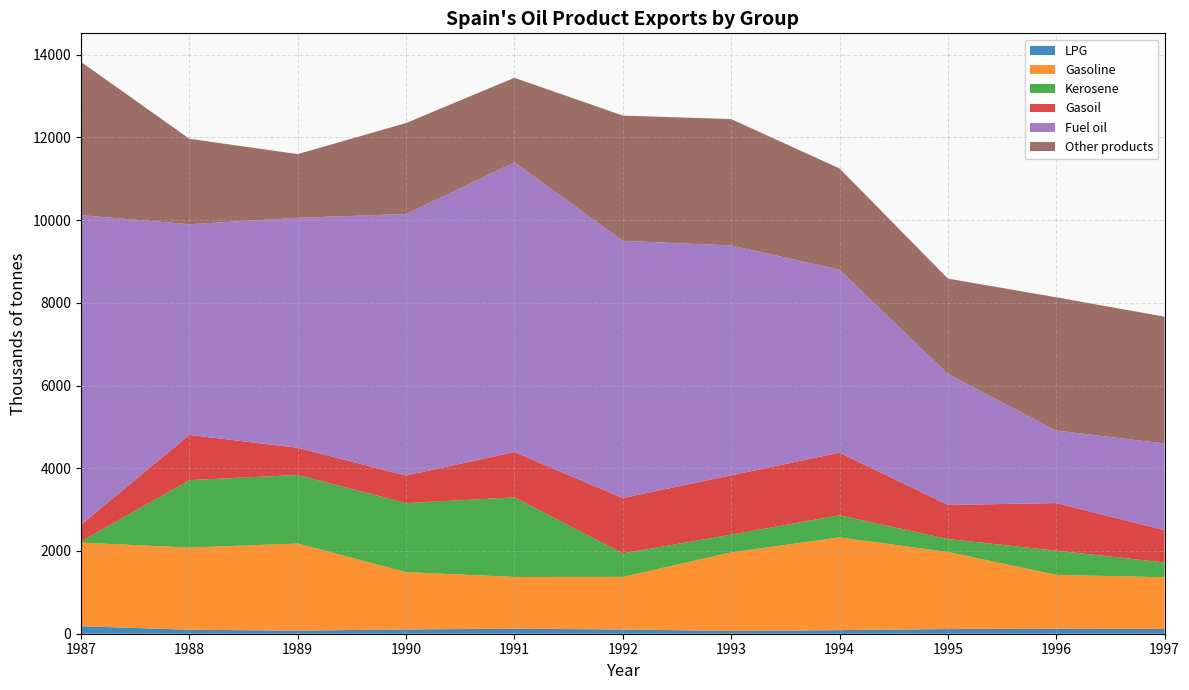

Reading left to right, transcribe all the data shown in this chart.

LPG: 182.0	96.0	75.0	104.0	121.0	103.0	67.0	87.0	113.0	119.0	115.0
Gasoline: 2019.8	1986.7	2105.8	1385.6	1251.5	1271.0	1899.0	2241.0	1863.0	1305.0	1249.0
Kerosene: 30.0	1629.5	1656.6	1667.5	1923.8	568.0	429.0	535.0	313.0	584.0	359.0
Gasoil: 404.0	1094.4	656.8	666.9	1095.8	1337.0	1434.0	1514.0	824.0	1151.0	781.0
Fuel oil: 7483.3	5092.4	5559.6	6323.4	7001.3	6220.0	5557.0	4422.0	3167.0	1753.0	2095.0
Other products: 3703.6	2065.4	1540.8	2198.4	2045.8	3027.0	3055.0	2449.0	2305.0	3221.0	3065.0